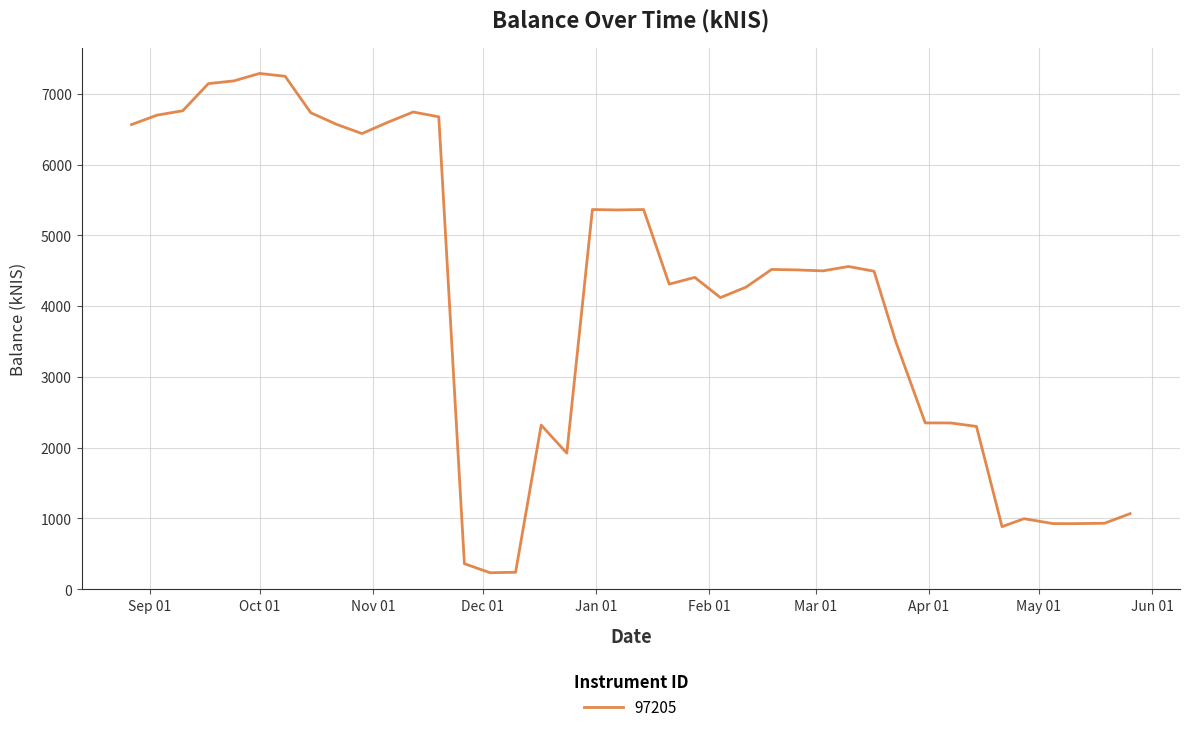

What is the greatest value displayed?

7288.9